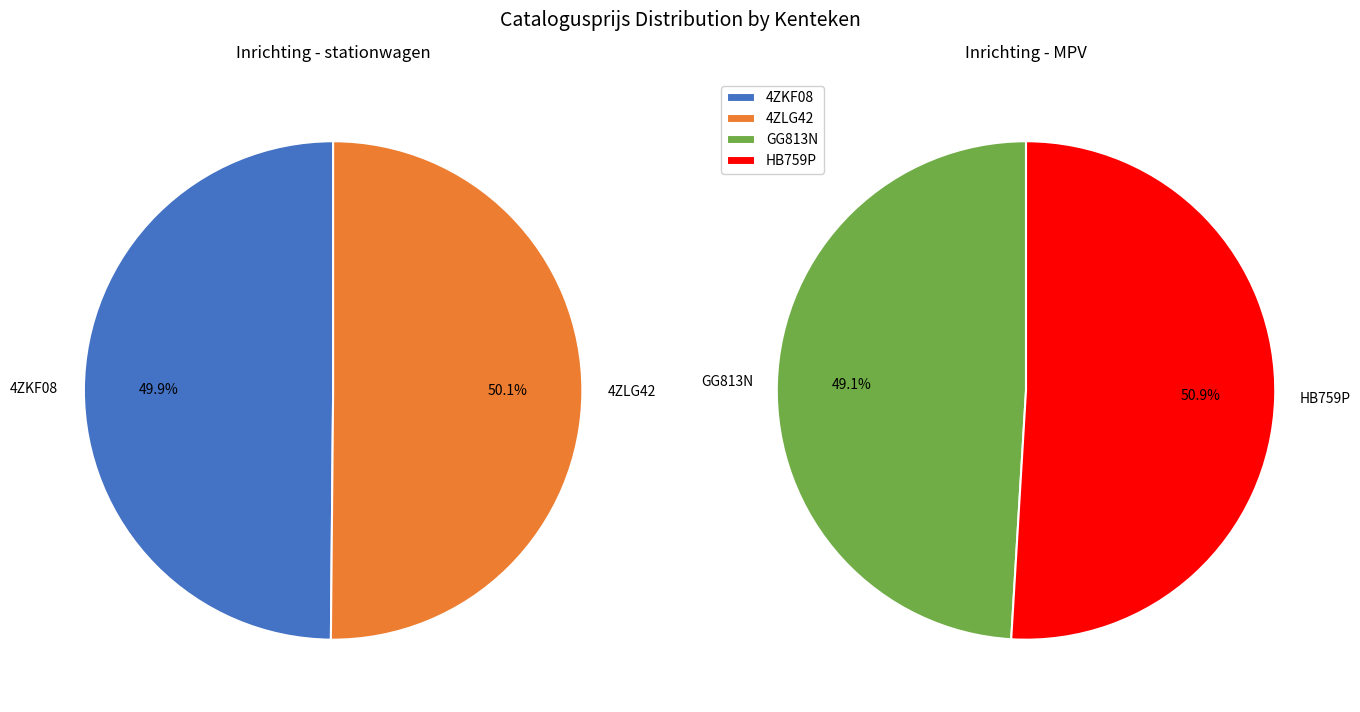

Does GG813N represent more than half of the total?

No